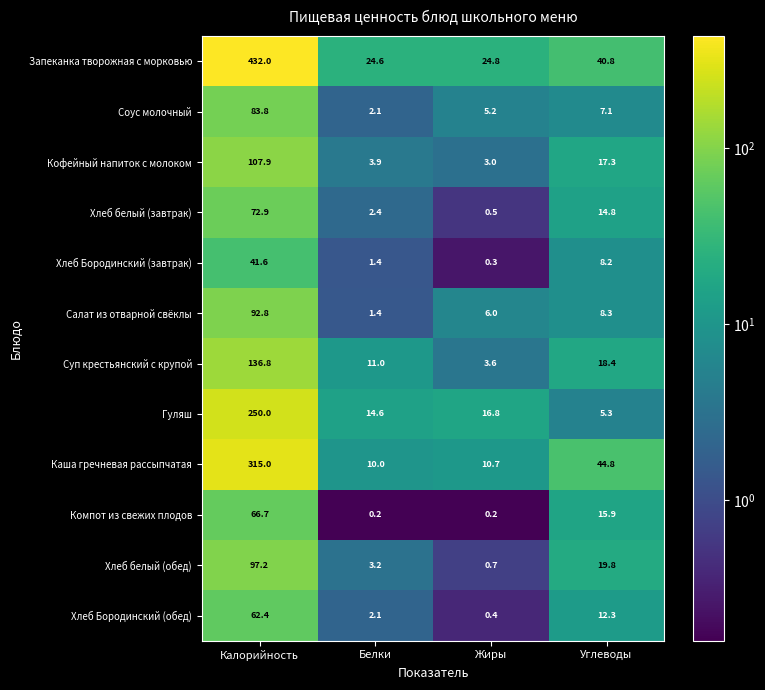

What is the sum of the Кофейный напиток с молоком values at Углеводы and Калорийность?

125.2